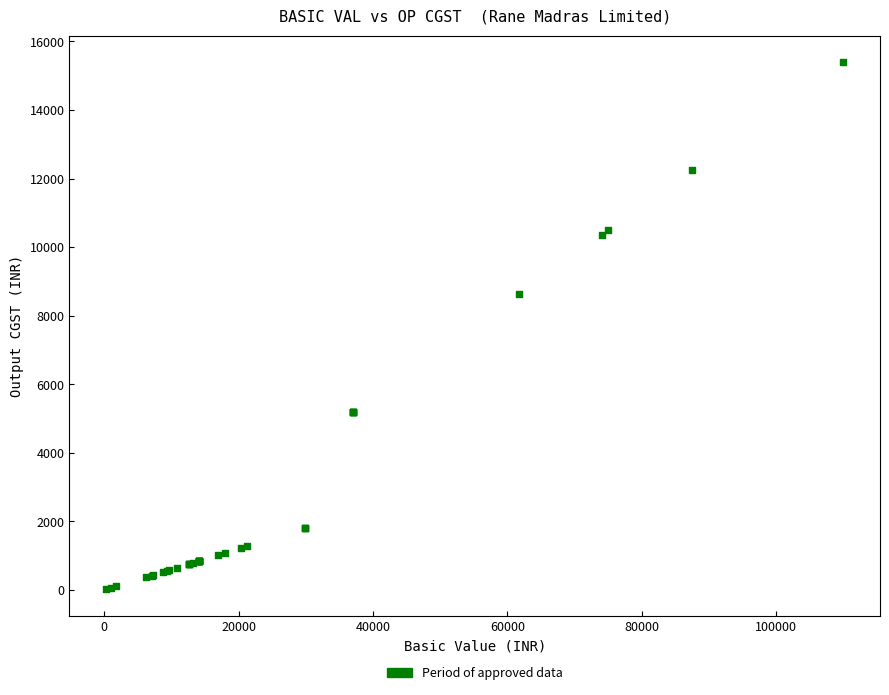

What Y value in the scatter plot is closest to 7709?

8638.0